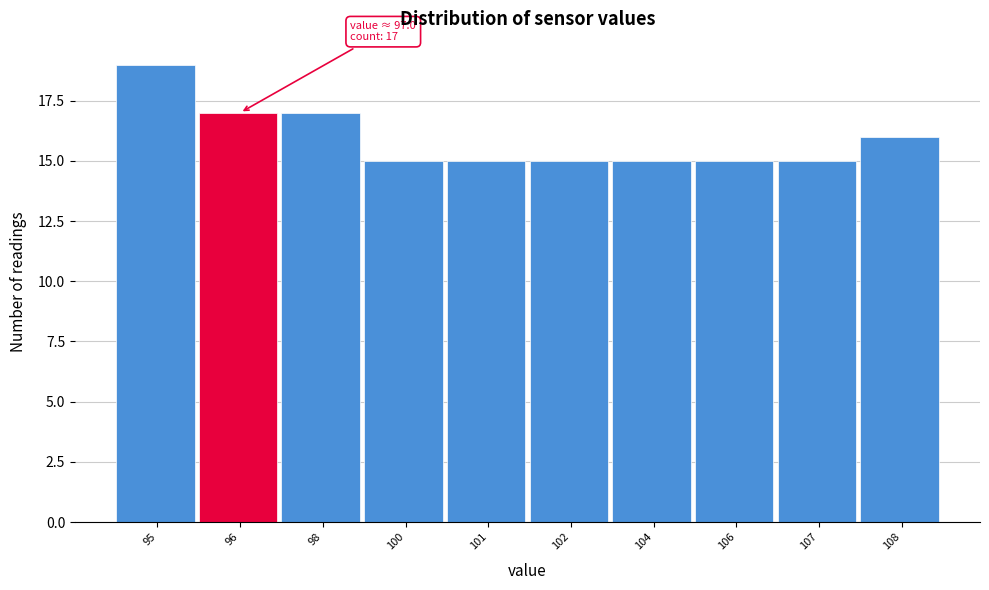

Reading left to right, transcribe all the data shown in this chart.

95=19	96=17	98=17	100=15	101=15	102=15	104=15	106=15	107=15	108=16